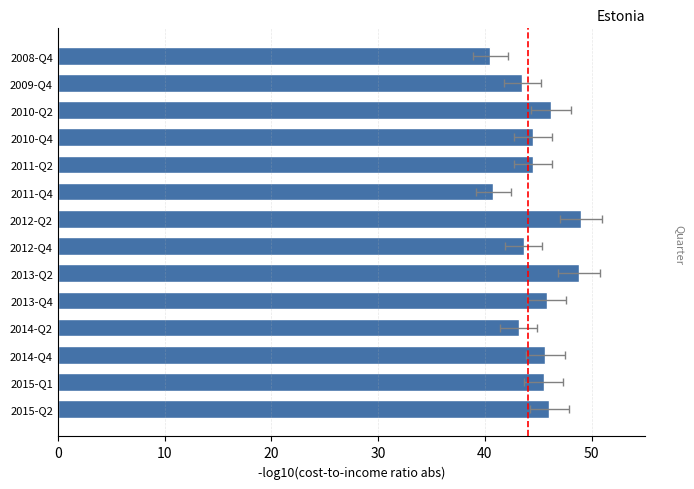

Does the chart contain any negative values?

No